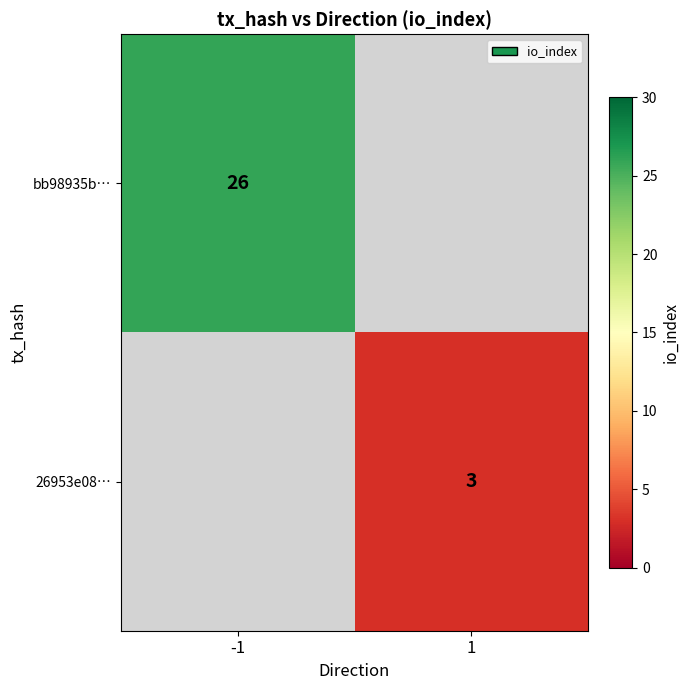

The value of bb98935b… at -1 is 26. True or false?

True